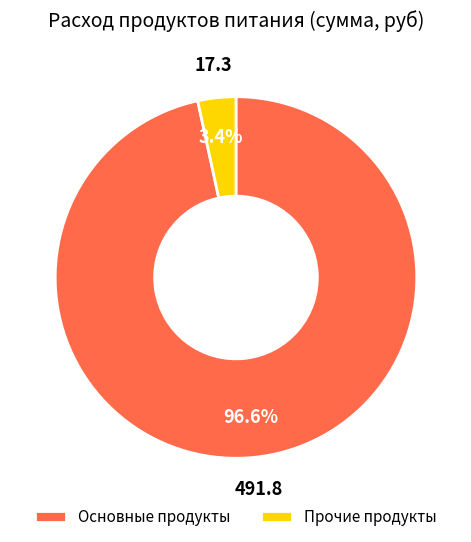

Combined, what portion of the pie is Прочие продукты and Основные продукты?

100.0%